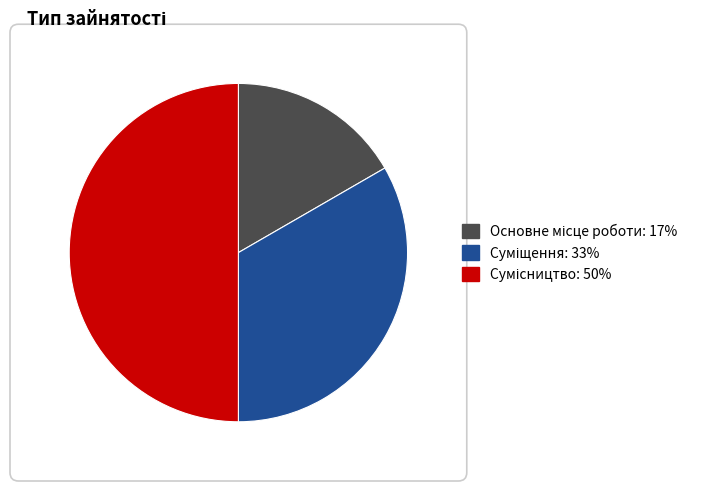

Which category has the biggest portion of the pie?

Сумісництво